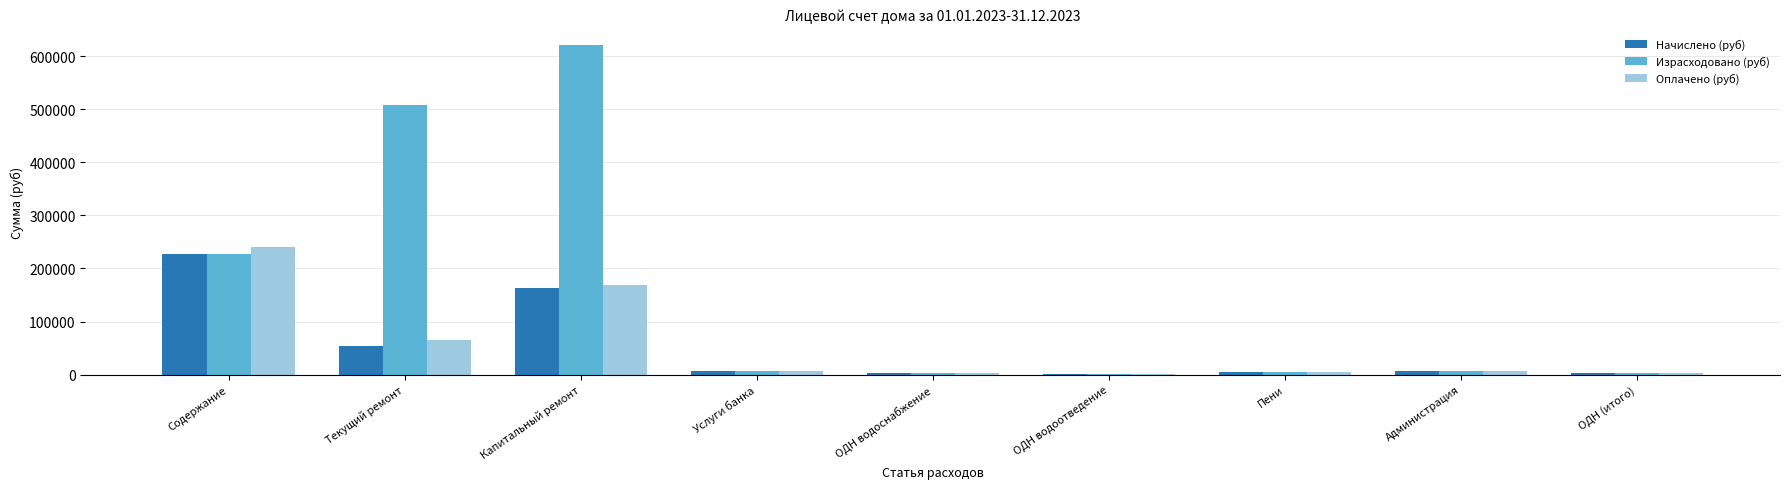

What is the difference between the Начислено (руб) values at ОДН водоотведение and Содержание?

226498.2